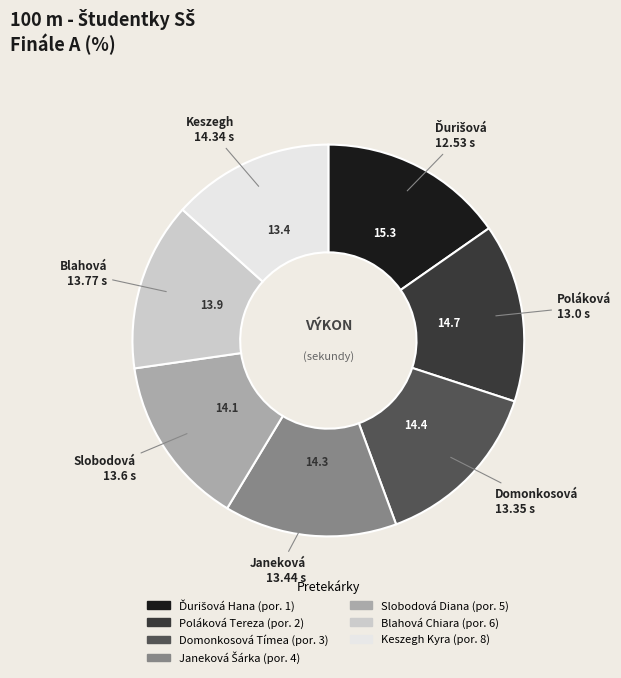

Between Keszegh Kyra and Domonkosová Tímea, which is larger?

Domonkosová Tímea